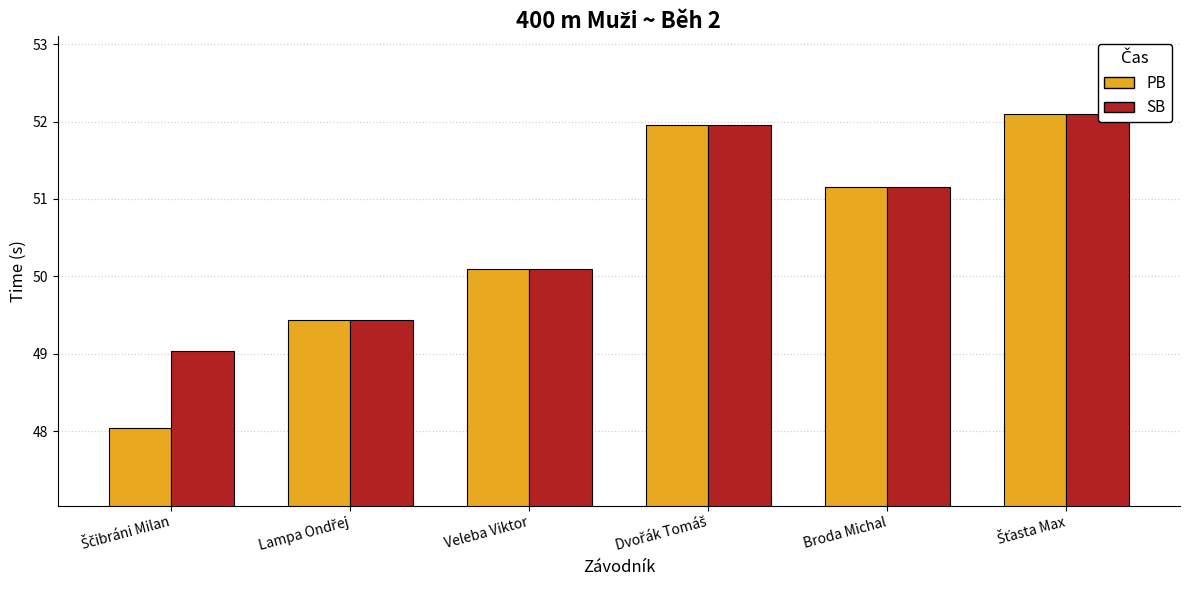

What is the average value of the SB series?

50.6